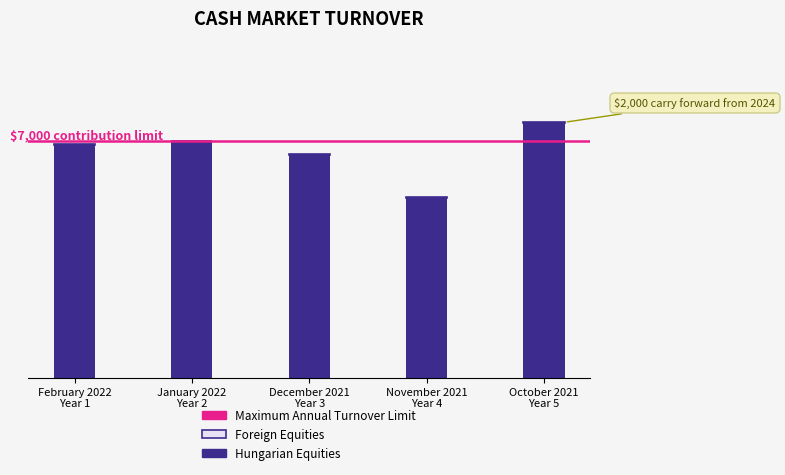

Are the bars horizontal?

No